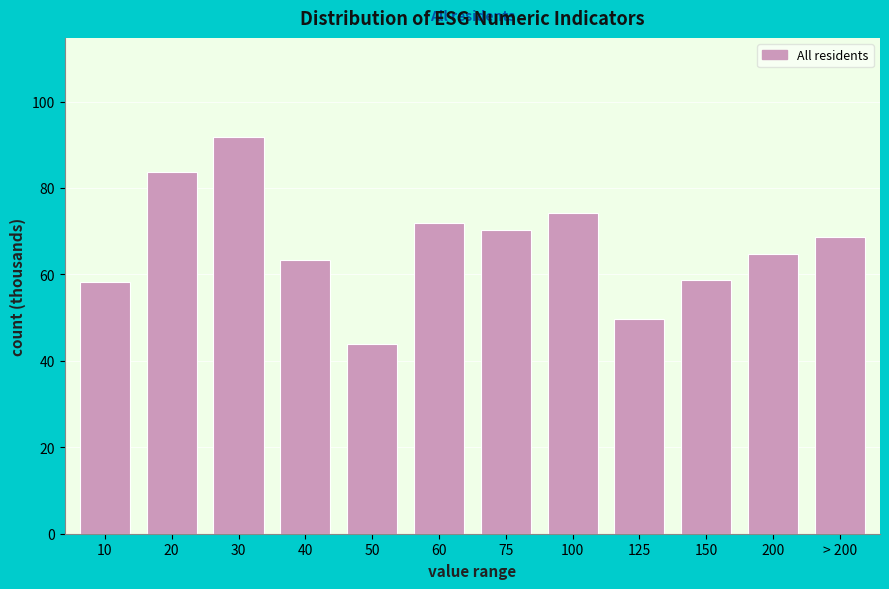

What is the difference between the second highest and second lowest values?

34.0